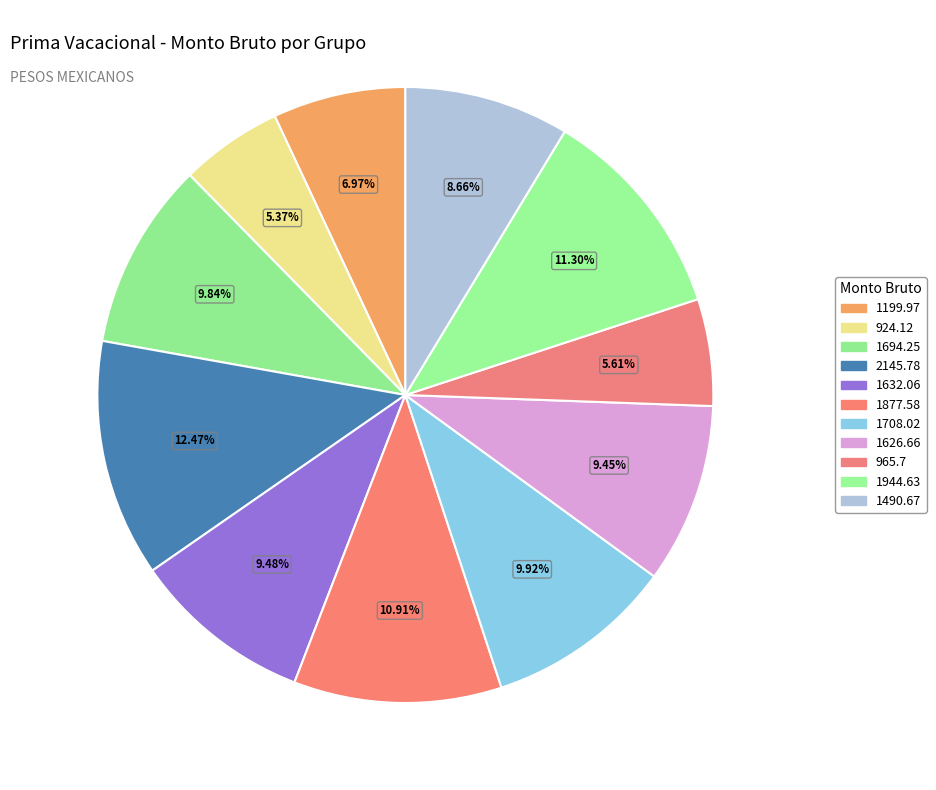

Does 1944.63 represent more than half of the total?

No